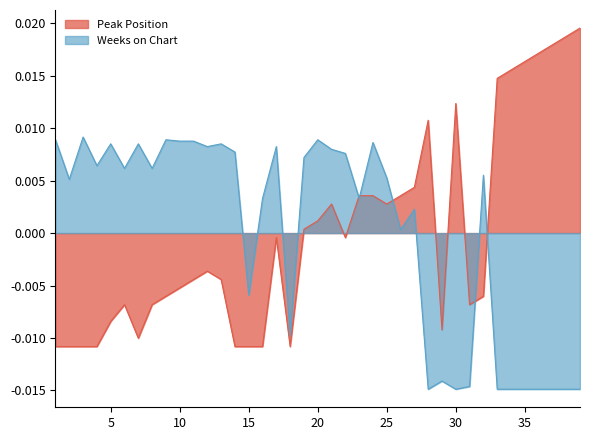

Between 3 and 9, which series saw the biggest shift?

Peak Position